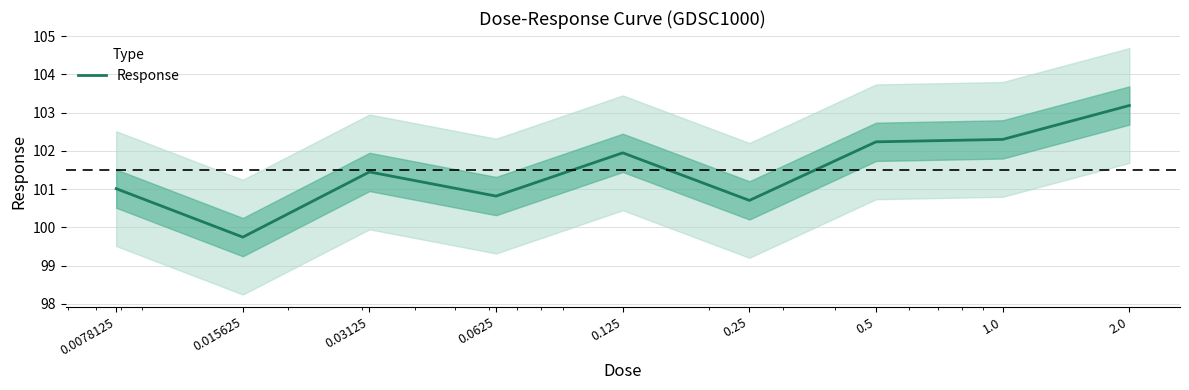

How many points are lower than both their immediate neighbors (excluding endpoints)?

3